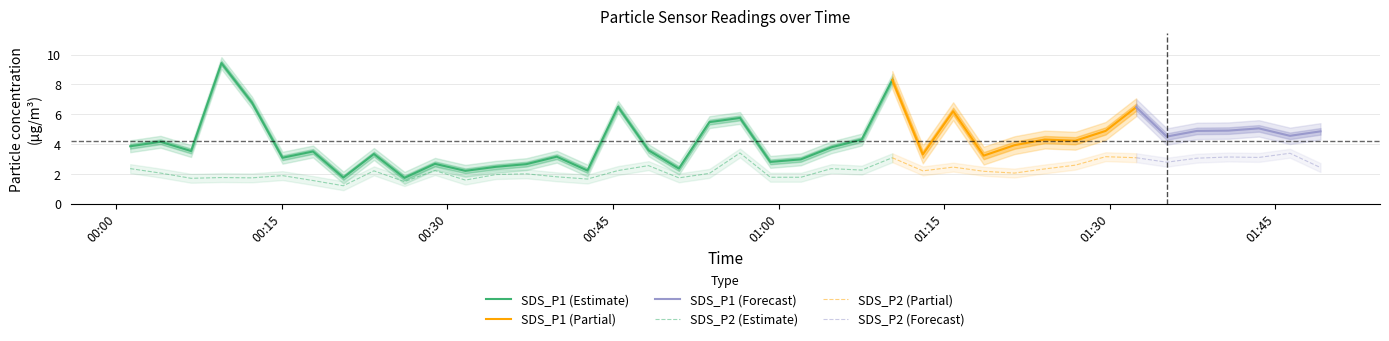

Read the SDS_P2 value at 2023/12/24 00:26:06.

1.5